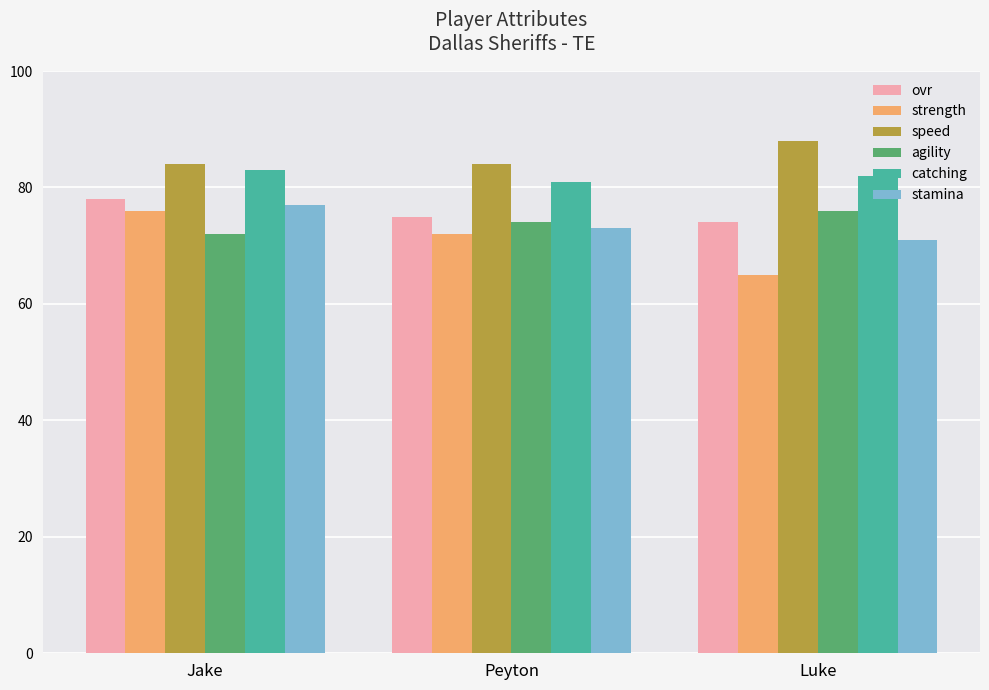

What is the lowest value of the strength series?

65